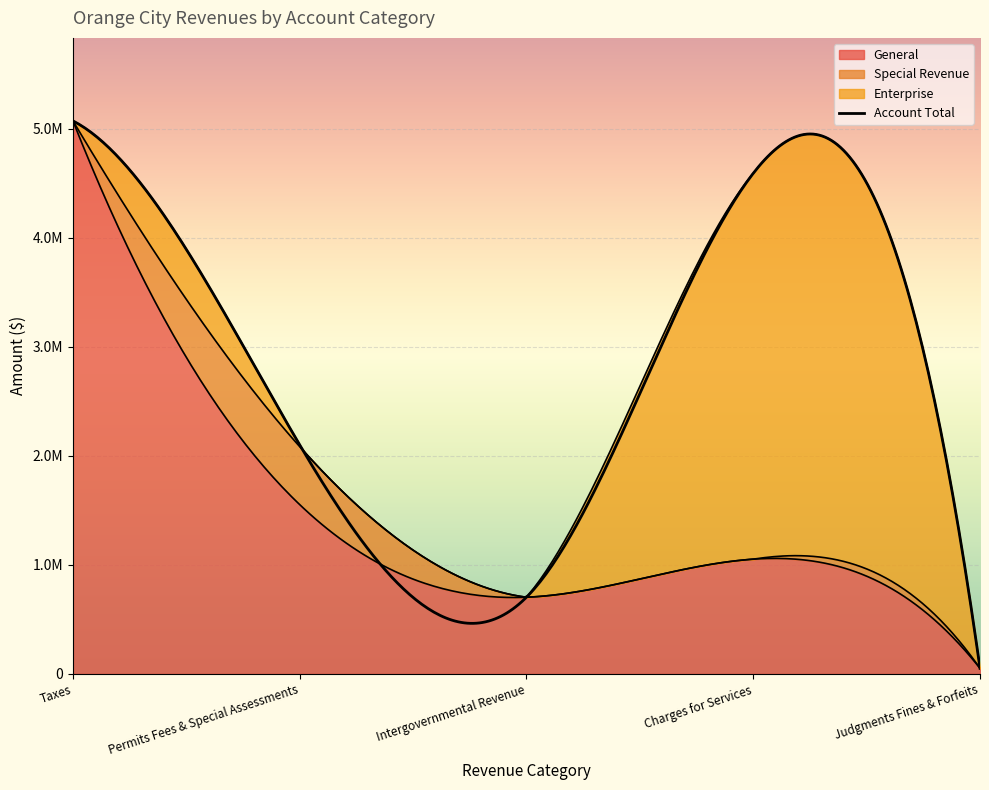

Which series has the widest spread of values?

General